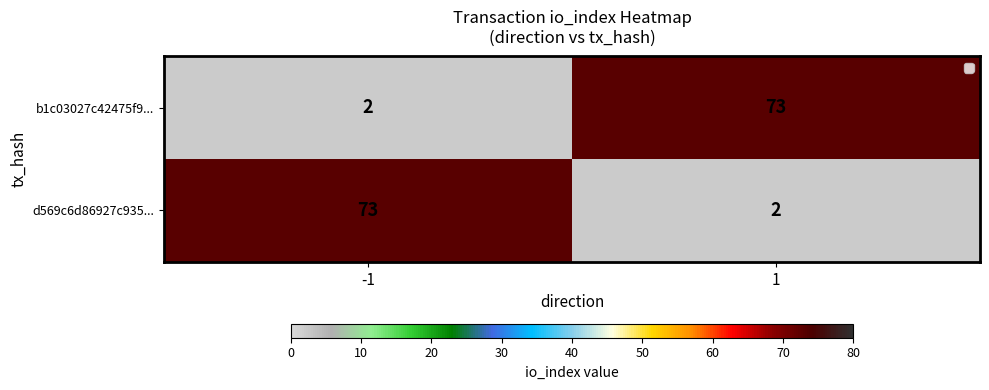

The d569c6d86927c935... series shows 2 at 1. True or false?

True